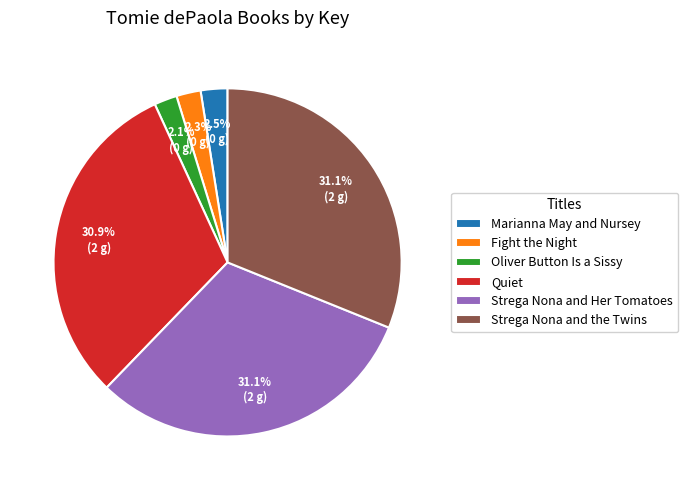

Does Strega Nona and Her Tomatoes account for over 50% of the chart?

No